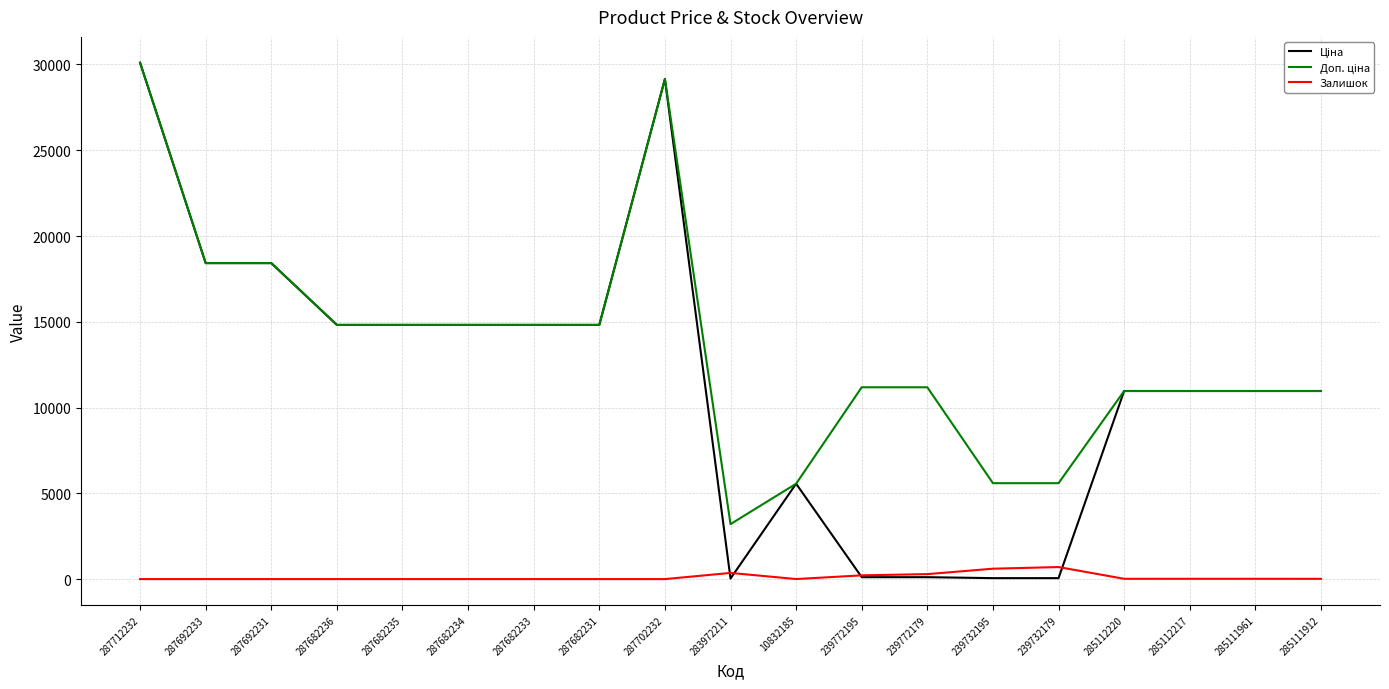

Which label corresponds to the largest value in the chart?

287712232